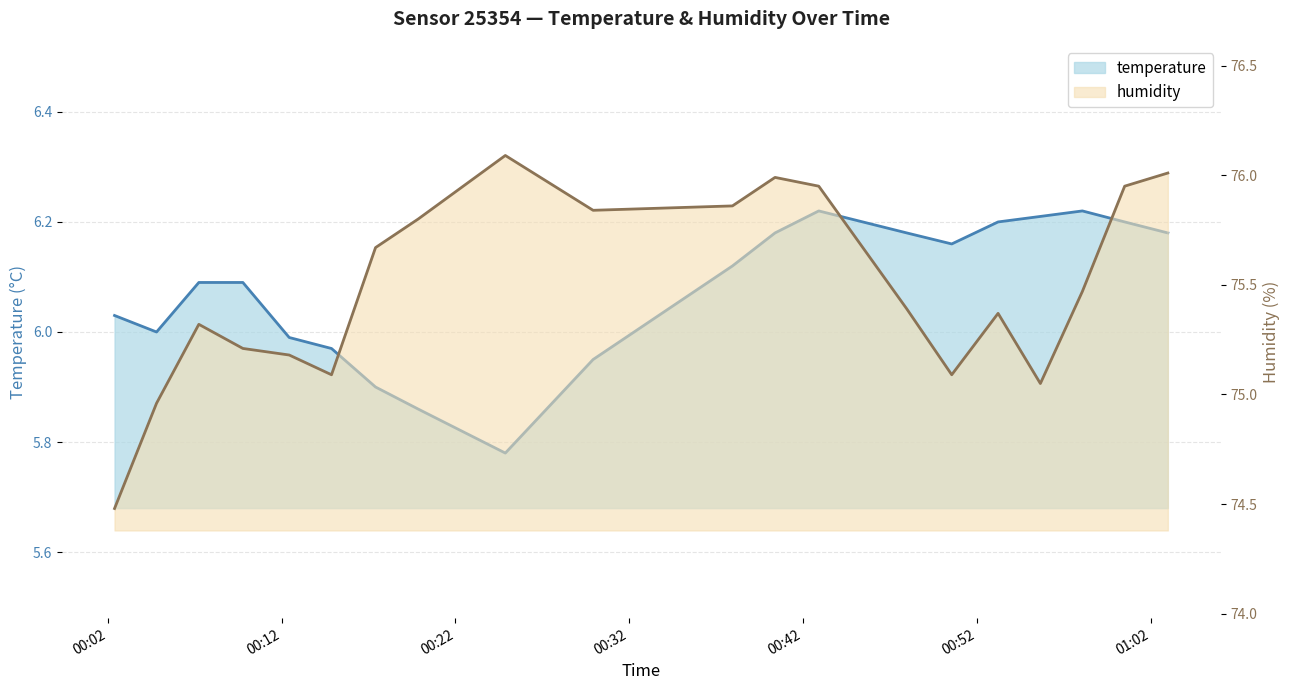

True or false: humidity and temperature intersect in this chart.

False